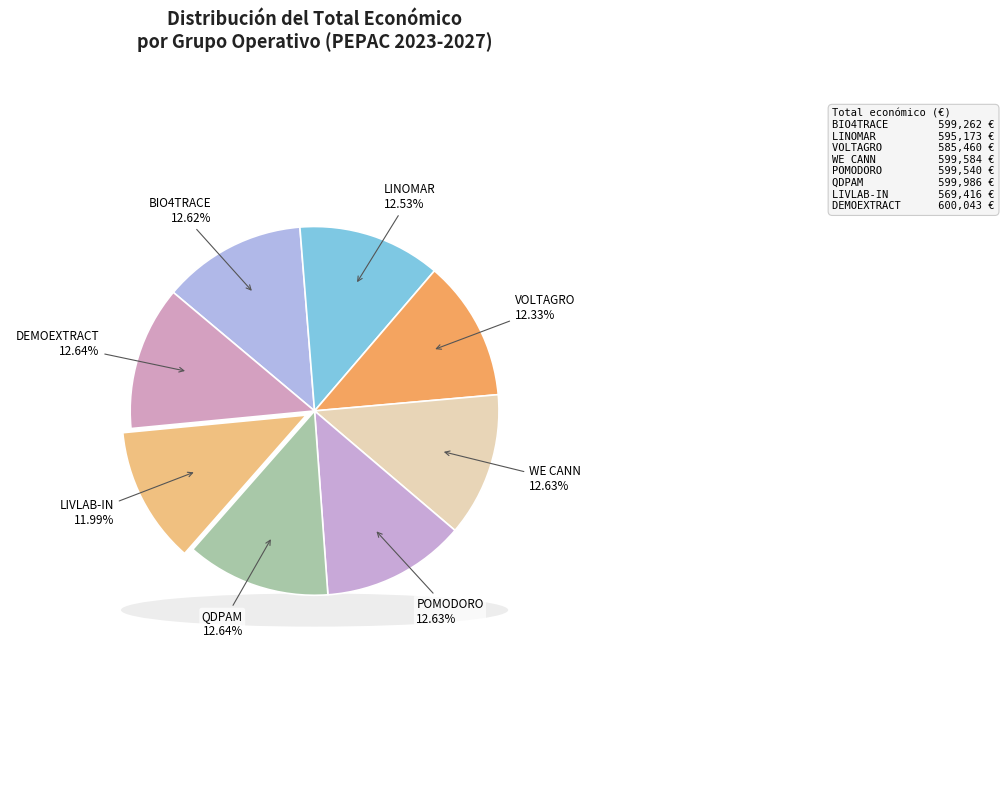

How many slices are in this pie chart?

8